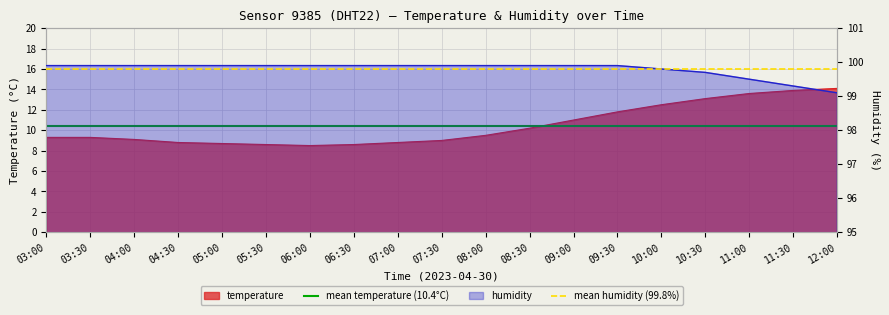

True or false: mean temperature (10.4°C) has a value of 15.9 at 03:00.

False